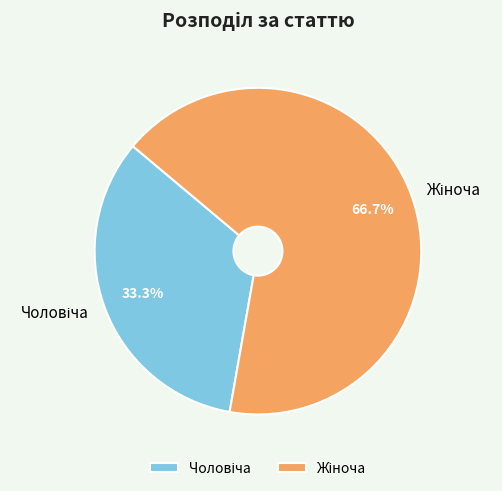

Is there a majority slice in this chart?

Yes